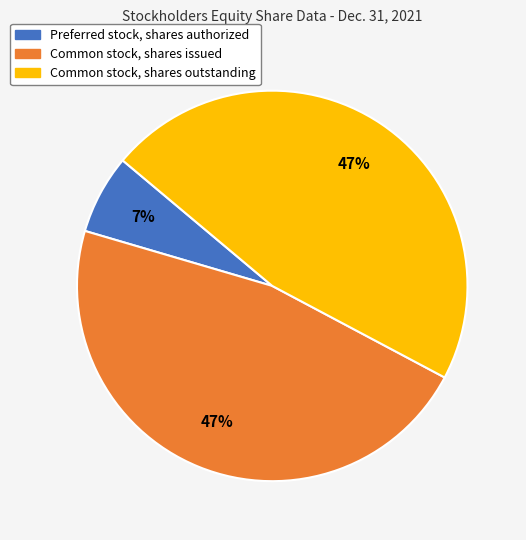

Which has a higher value, Preferred stock, shares authorized or Common stock, shares issued?

Common stock, shares issued